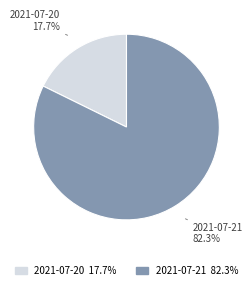

To the nearest percent, what is the combined percentage of 2021-07-21 and 2021-07-20?

100%